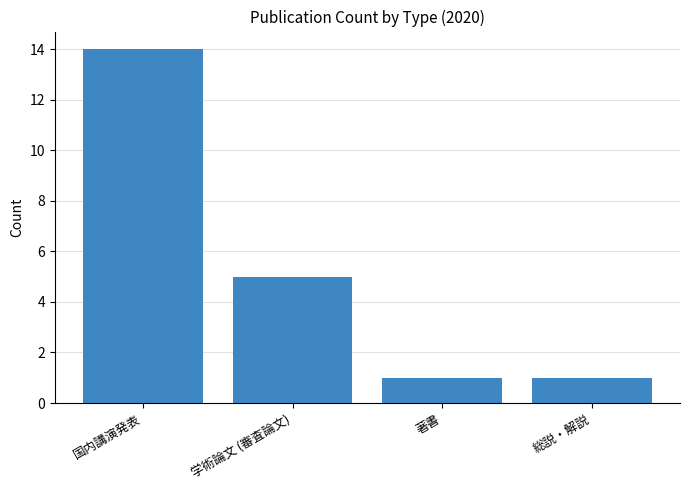

Count the number of categories in the chart.

4